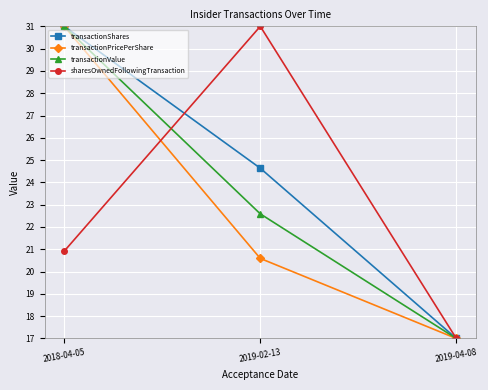

How many lines are shown in the chart?

4